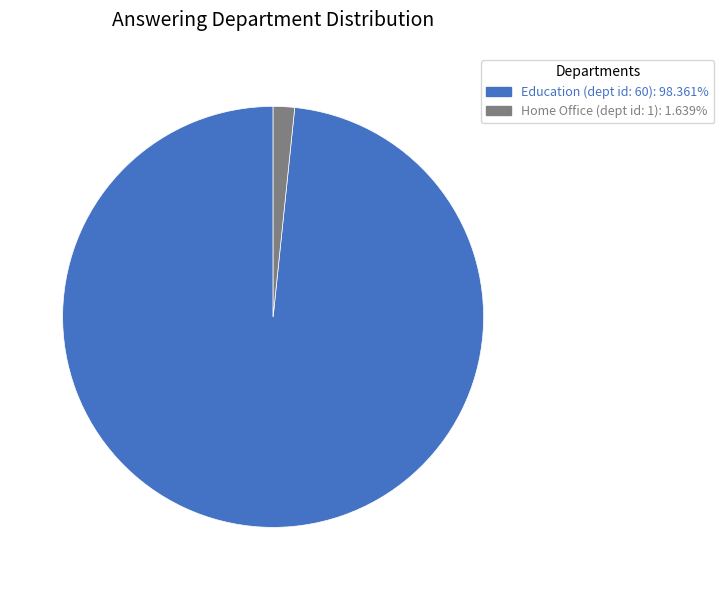

Does any single category account for the majority?

Yes